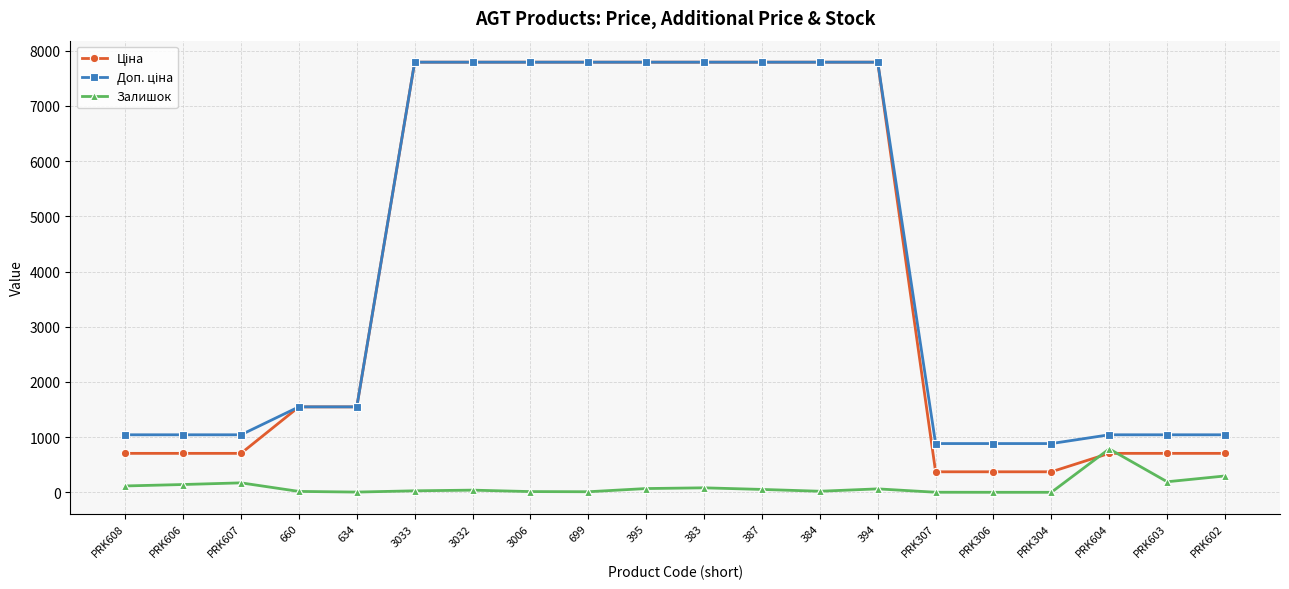

How many lines are shown in the chart?

3